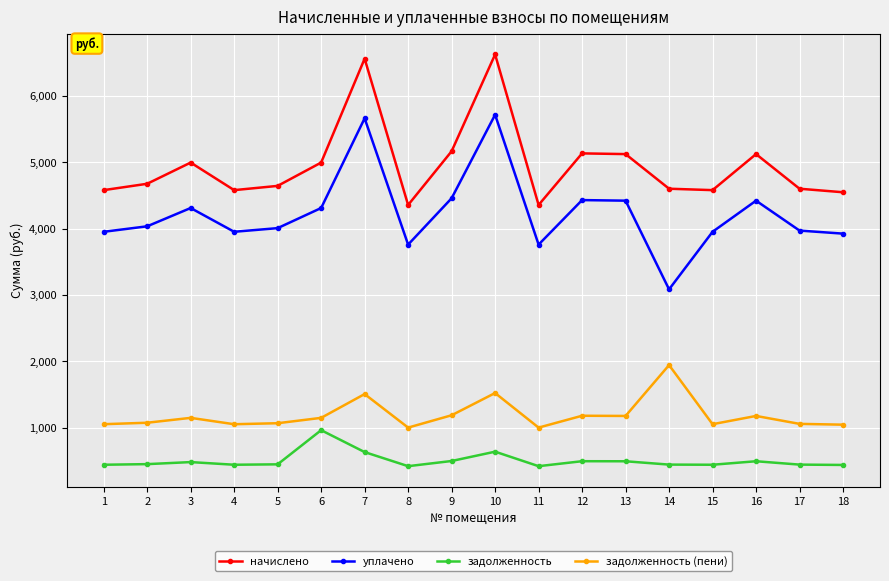

What is the minimum value shown in the chart?

419.6